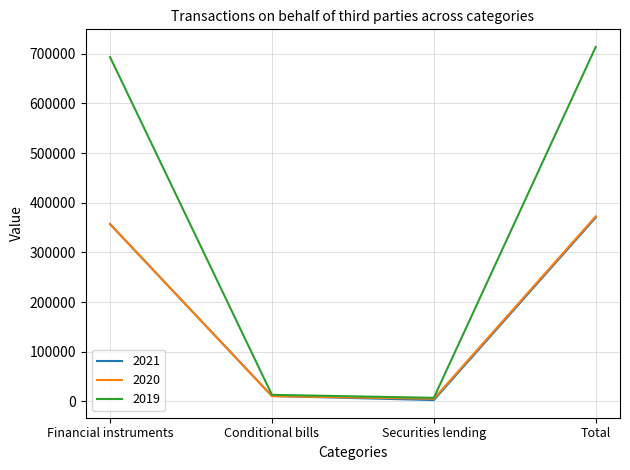

At which label does 2020 reach its peak?

Total